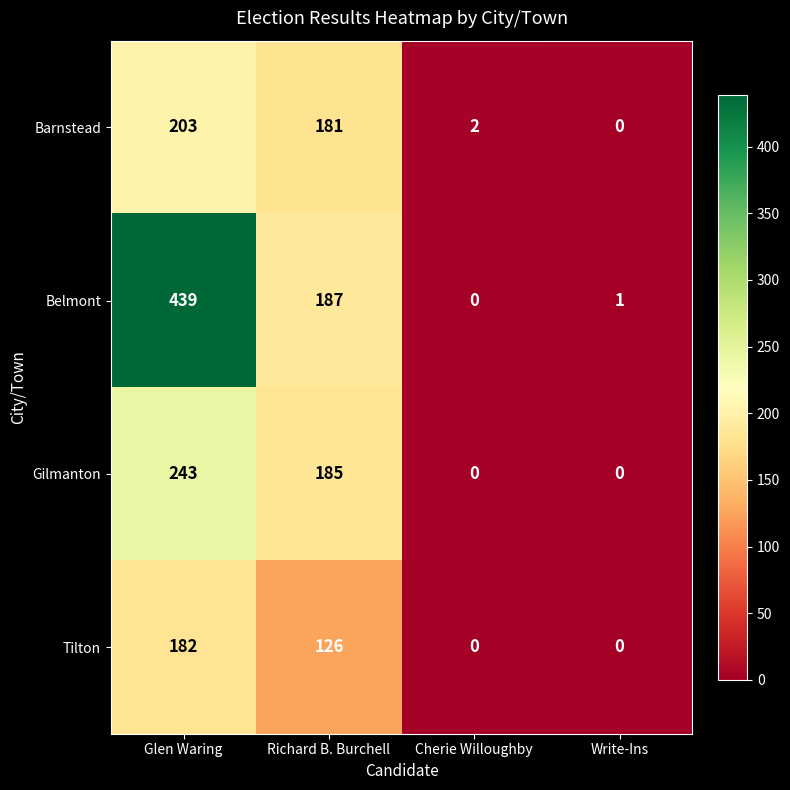

What is the sum of all Tilton values?

308